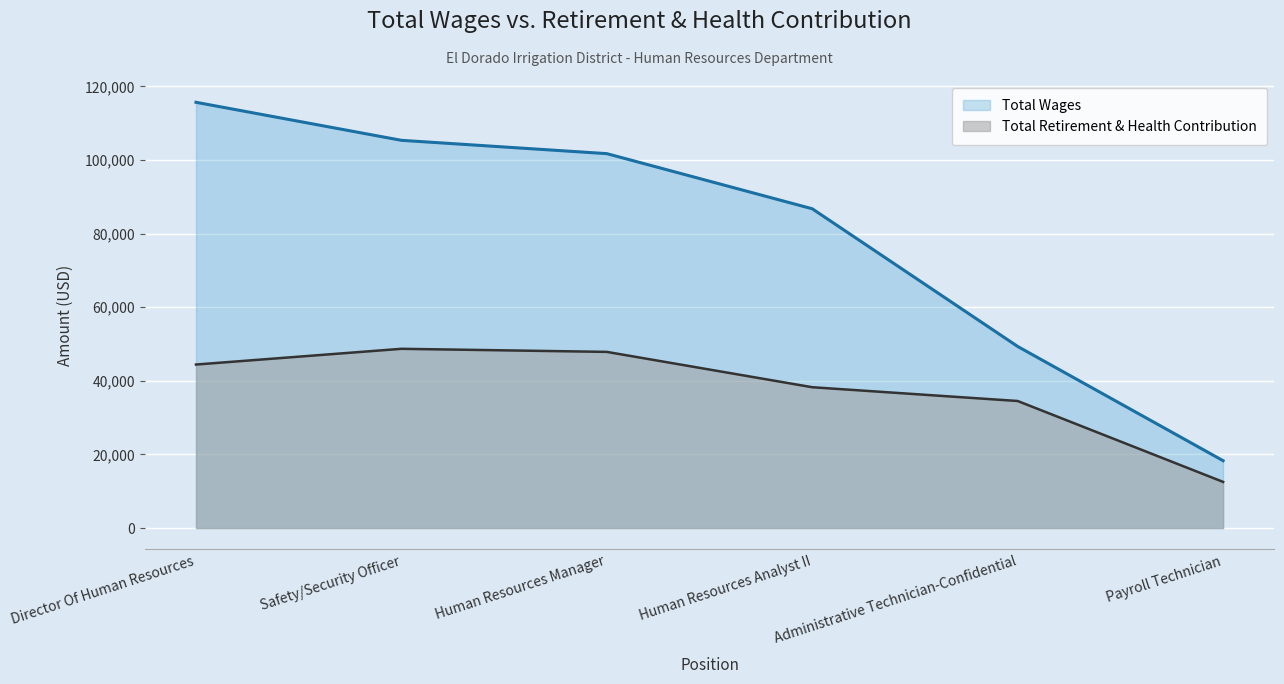

What is the spread (max minus min) of values at Director Of Human Resources?

71256